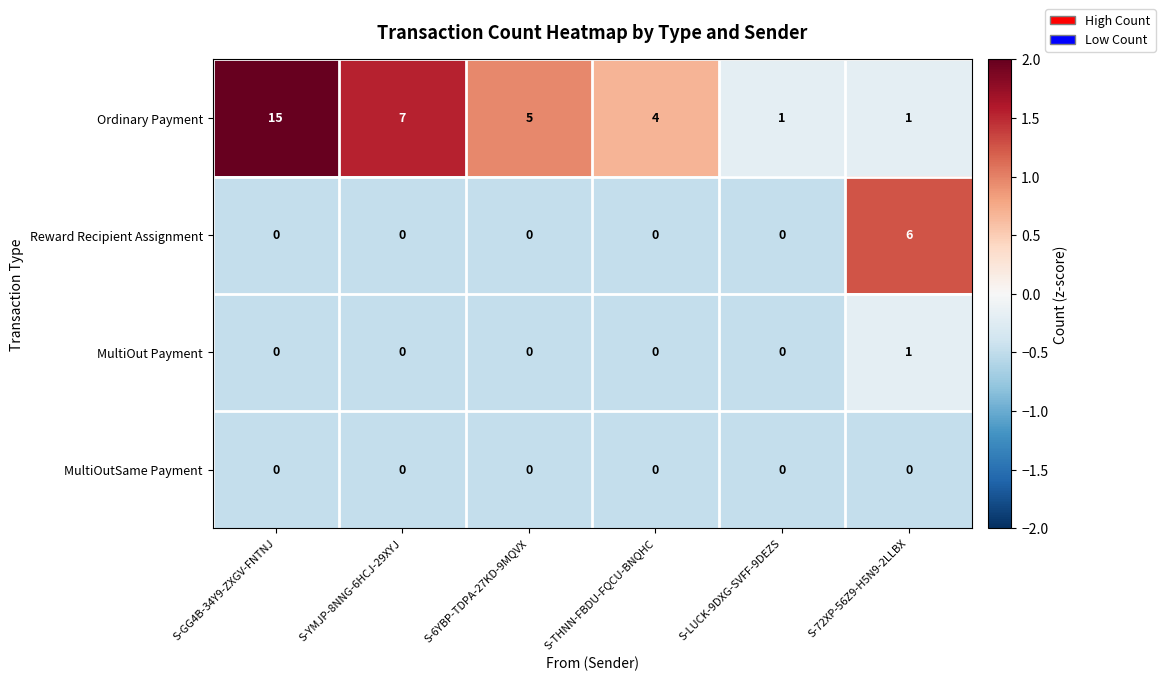

What is the total value across all series at S-72XP-56Z9-H5N9-2LLBX?

8